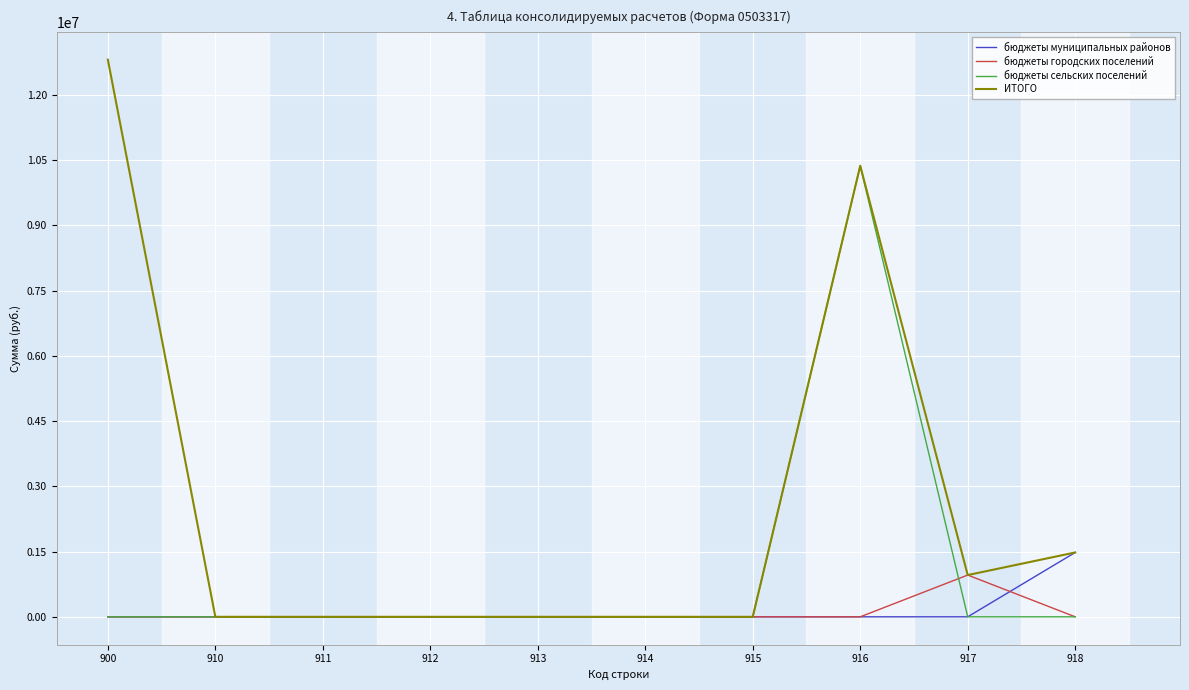

Does the chart have visible grid lines?

Yes